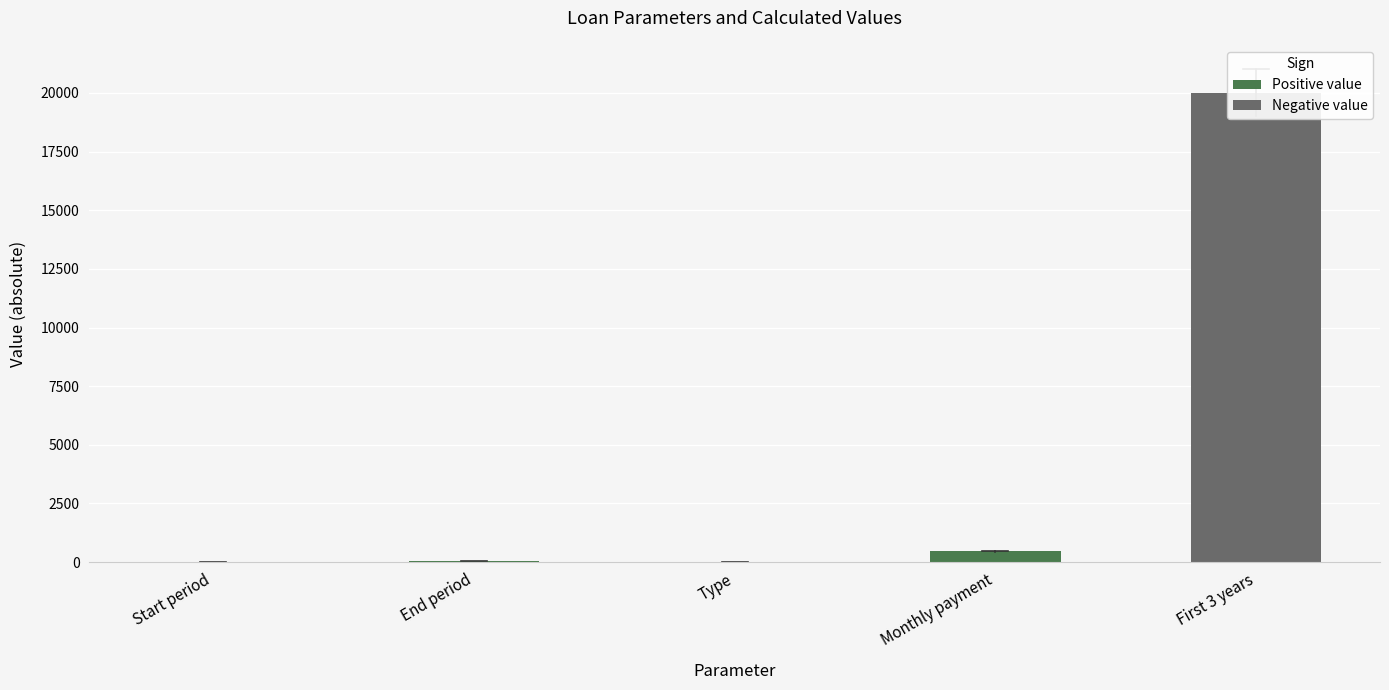

How many data points are above 36?

2